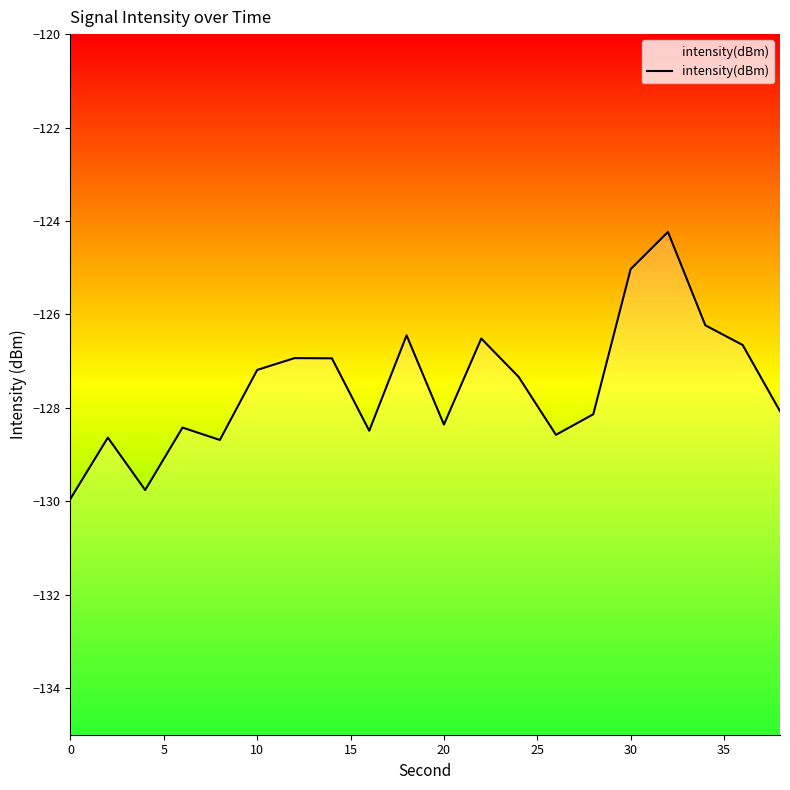

True or false: the data has more than 2 interior local peaks.

True